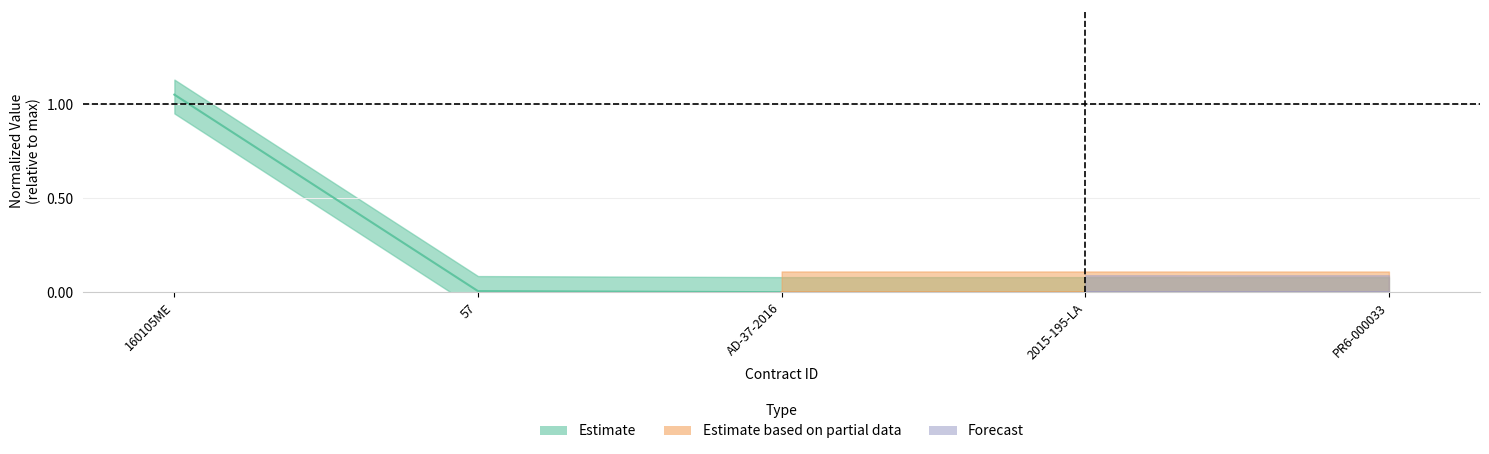

Rank the categories by value from lowest to highest.

PR6-000033, 2015-195-LA, AD-37-2016, 57, 160105ME